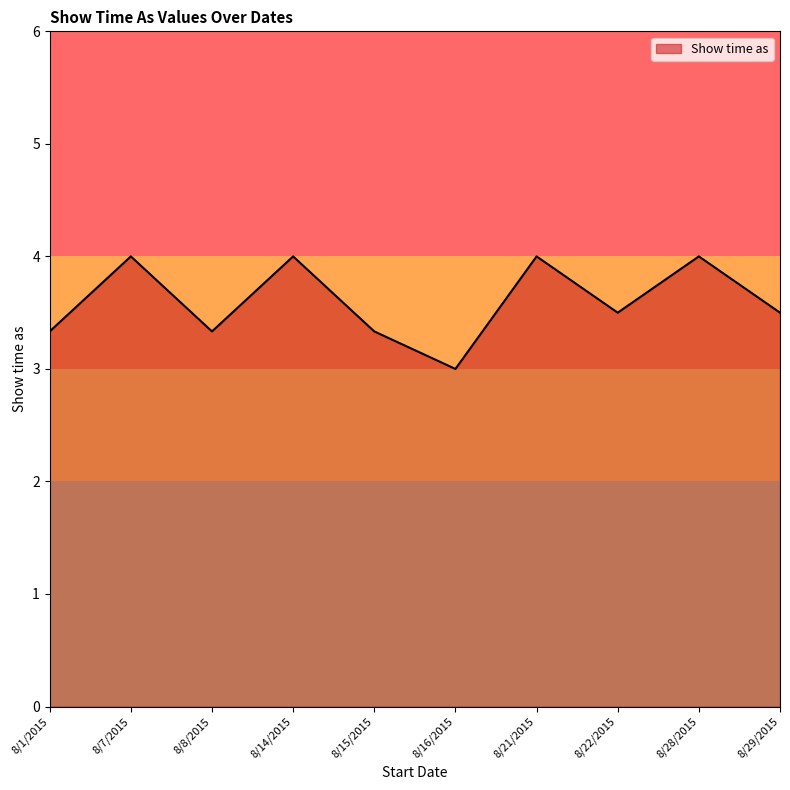

Which category has the lowest value across all series?

8/16/2015